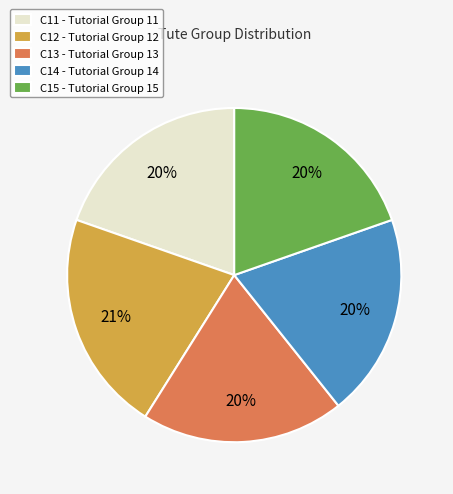

To the nearest percent, what portion does C14 represent?

20%